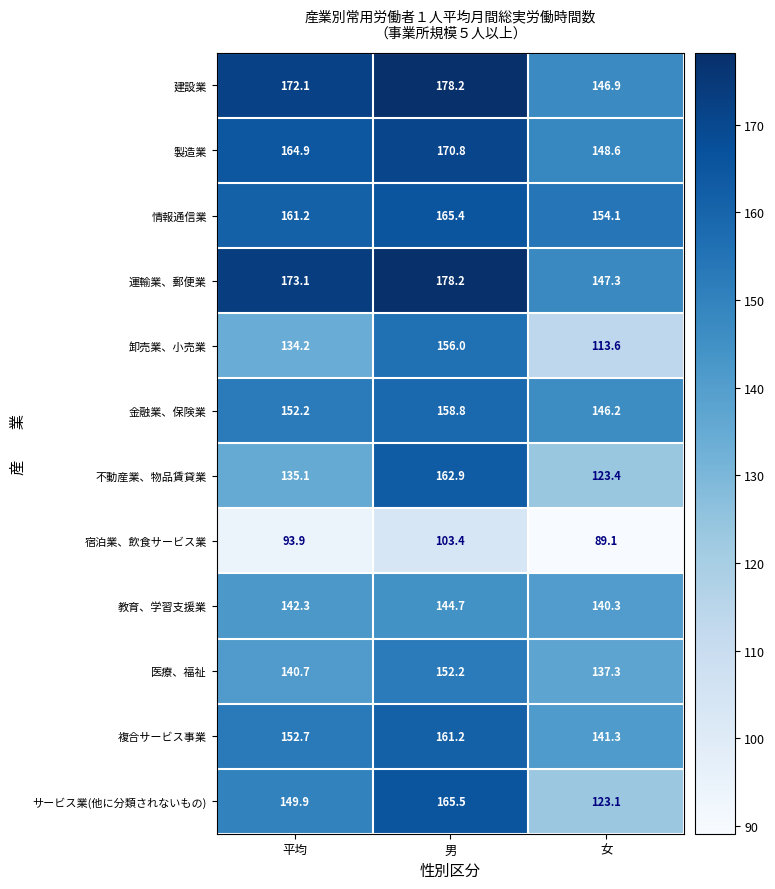

What is the total value across all series at 女?

1611.2